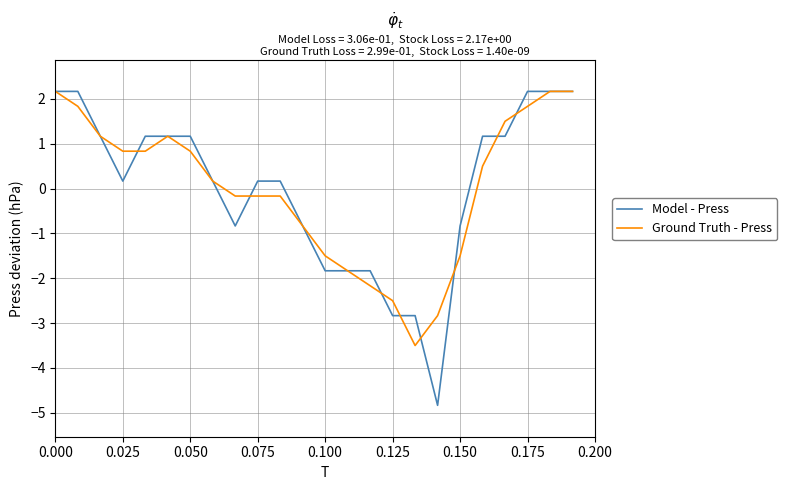

What is the difference between the maximum and minimum values in the Ground Truth - Press series?

5.7